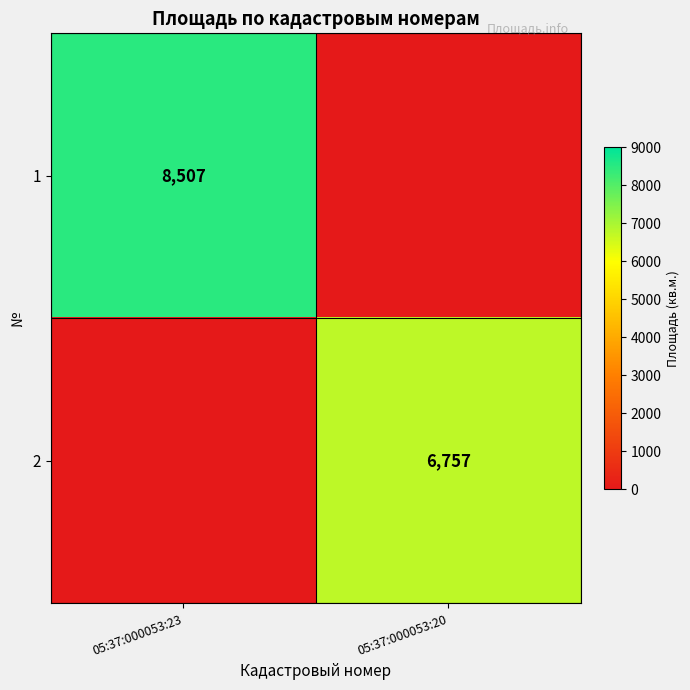

Is the value of 1 at 05:37:000053:23 greater than the value of 2 at 05:37:000053:20?

Yes